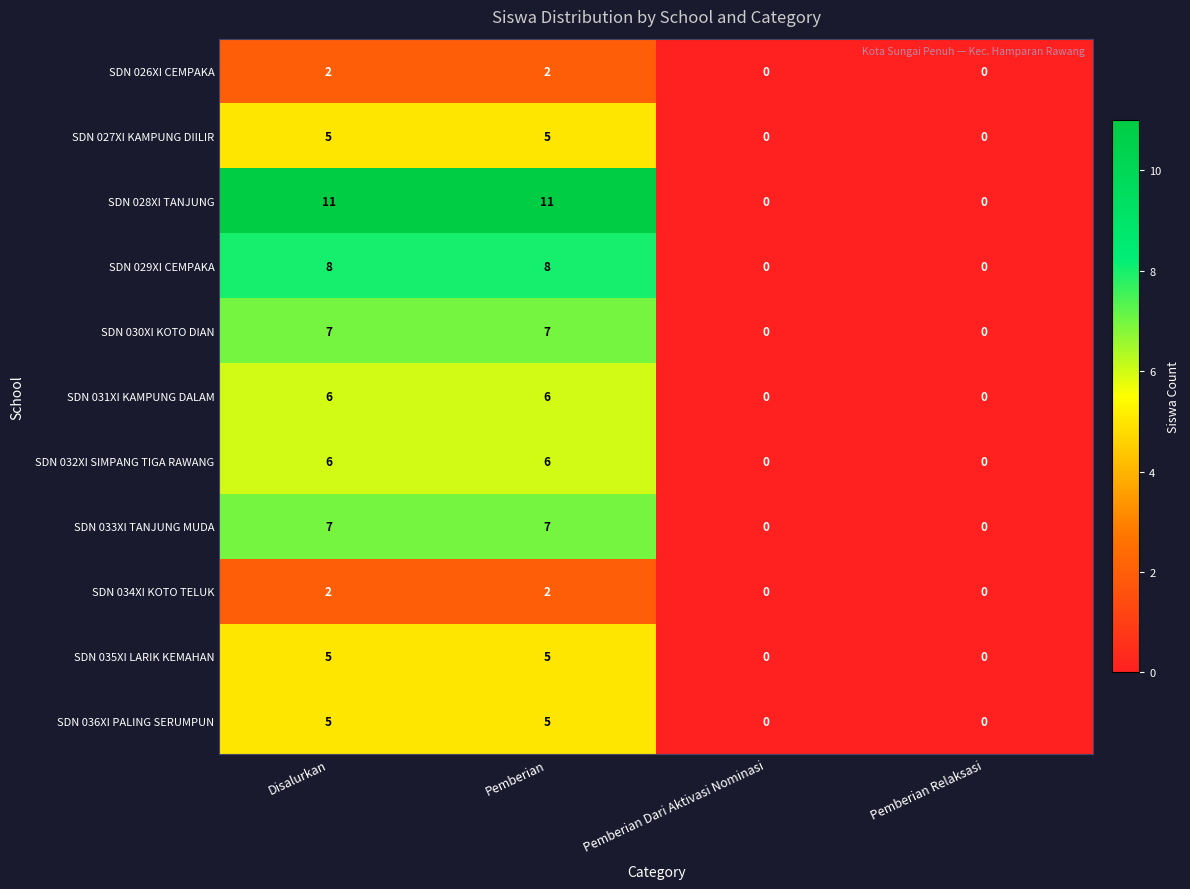

How many series are shown in this chart?

11